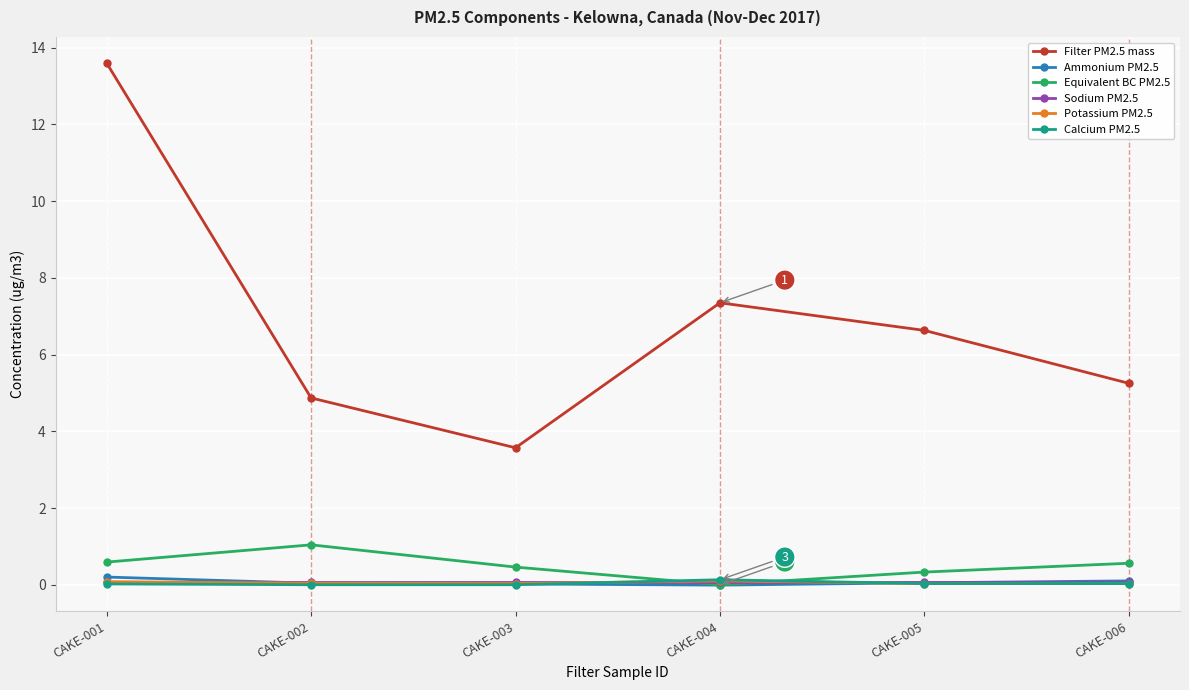

Rank the categories by Filter PM2.5 mass value from highest to lowest.

CAKE-001, CAKE-004, CAKE-005, CAKE-006, CAKE-002, CAKE-003